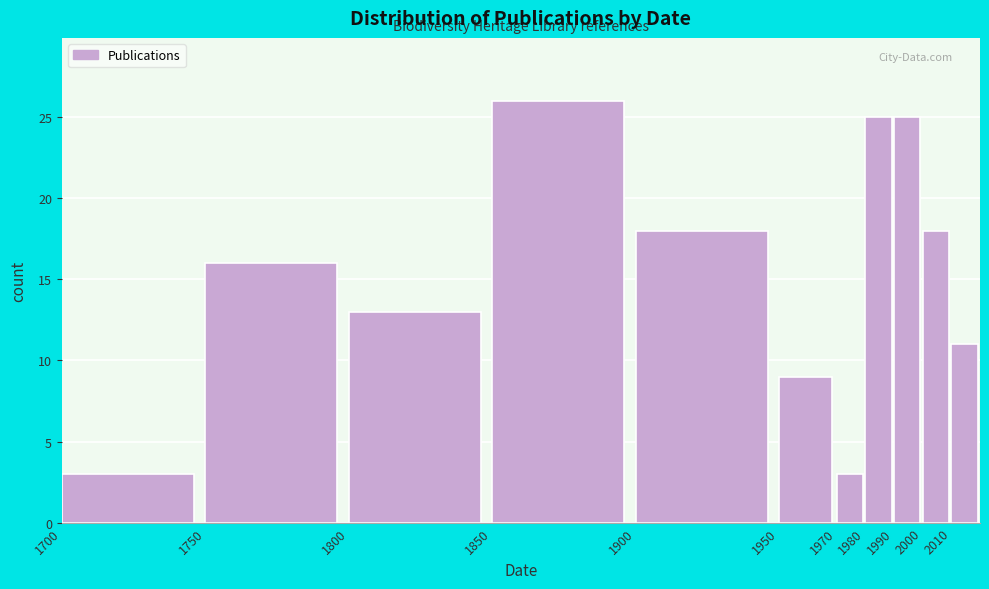

What is the height of the bar covering 1850 to 1900 on the x-axis? The values are not printed on the chart, so give them approximately, as read against the axis.

26